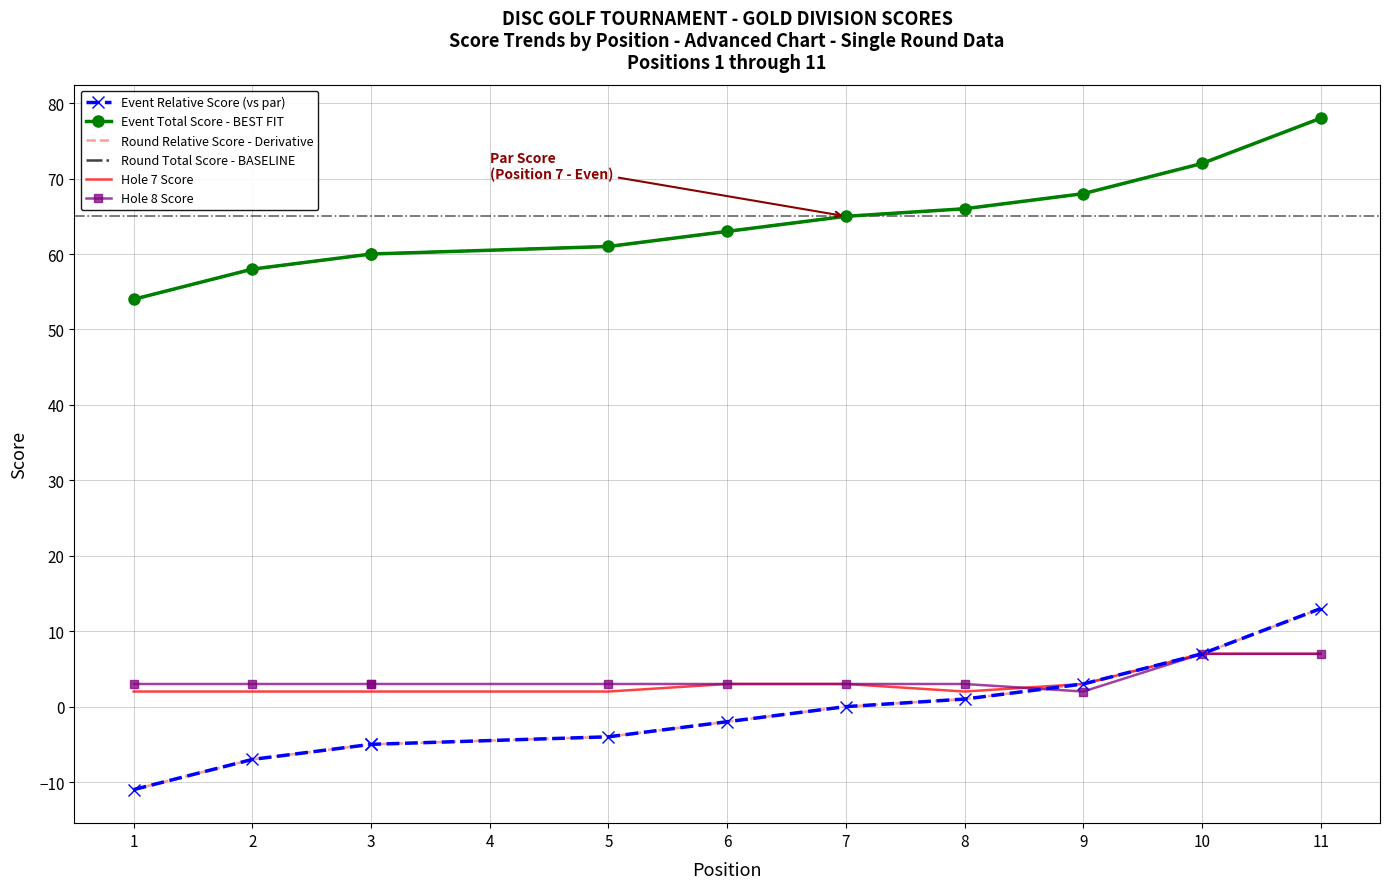

What is the minimum value for Event Total Score - BEST FIT?

54